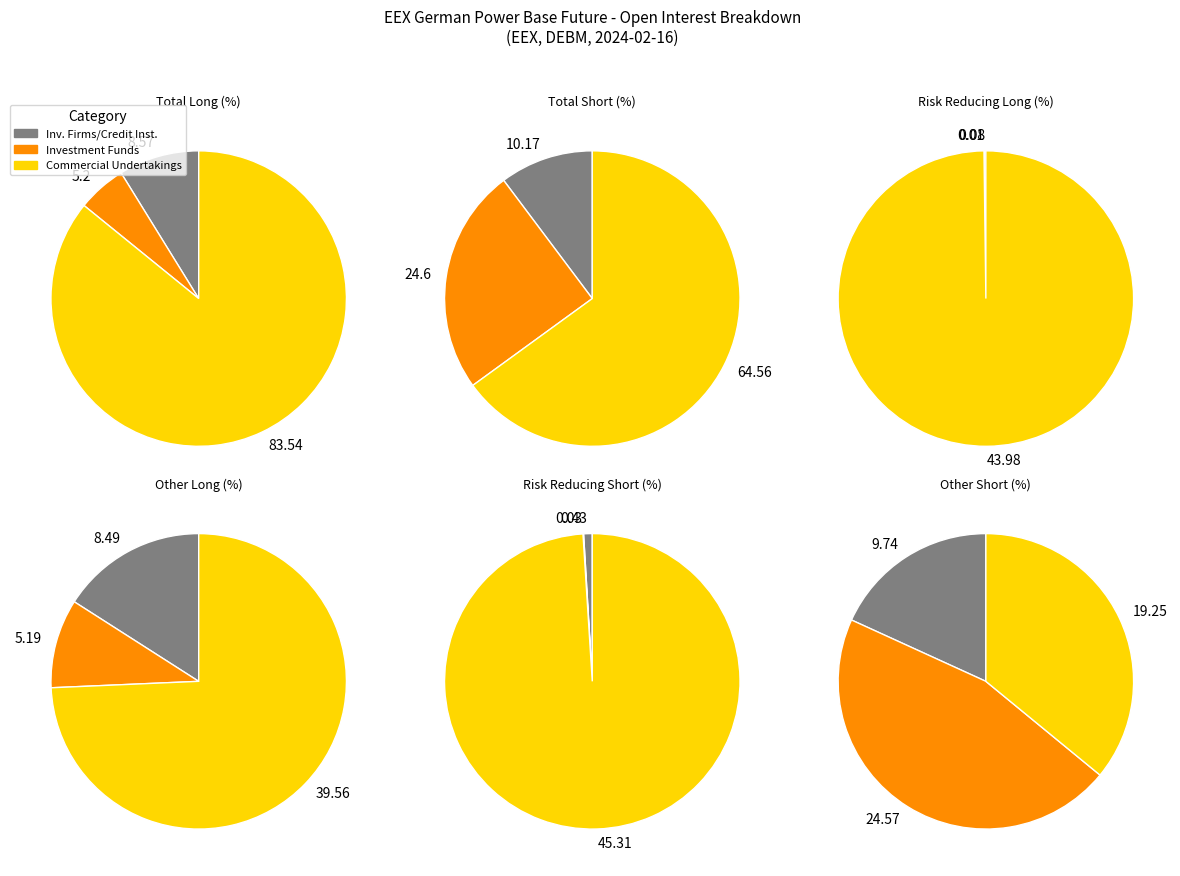

To the nearest percent, what is the difference between the largest and smallest slice percentages?

81%